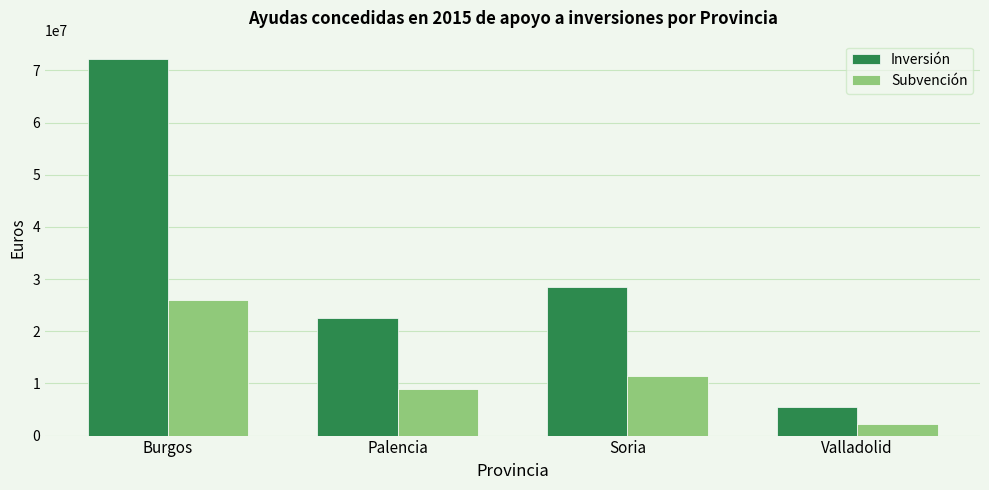

At which category is the sum across all series the highest?

Burgos